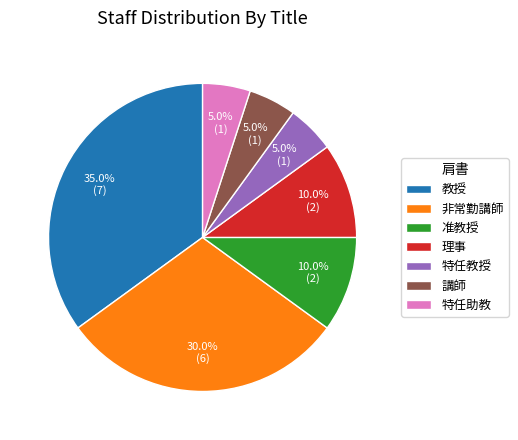

How many slices are in this pie chart?

7